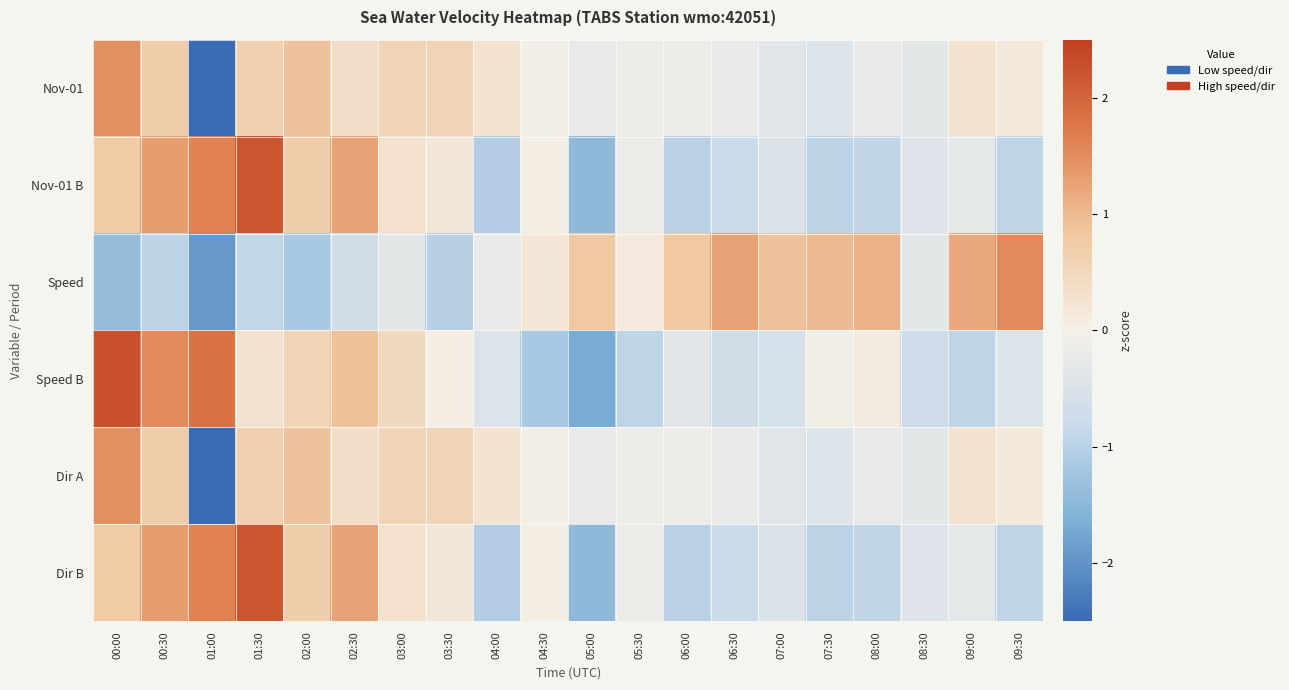

At which category is the sum across all series the highest?

00:00